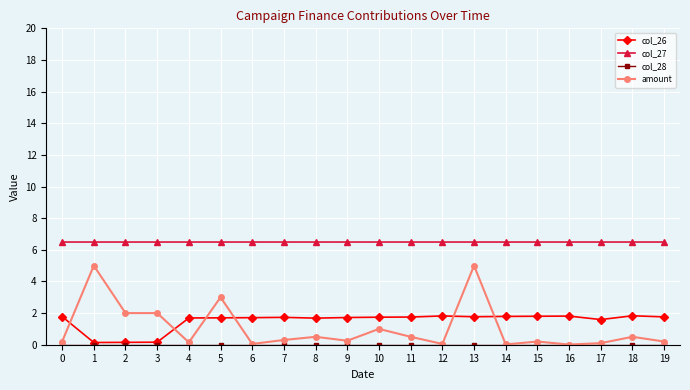

True or false: col_27 and col_26 intersect in this chart.

False